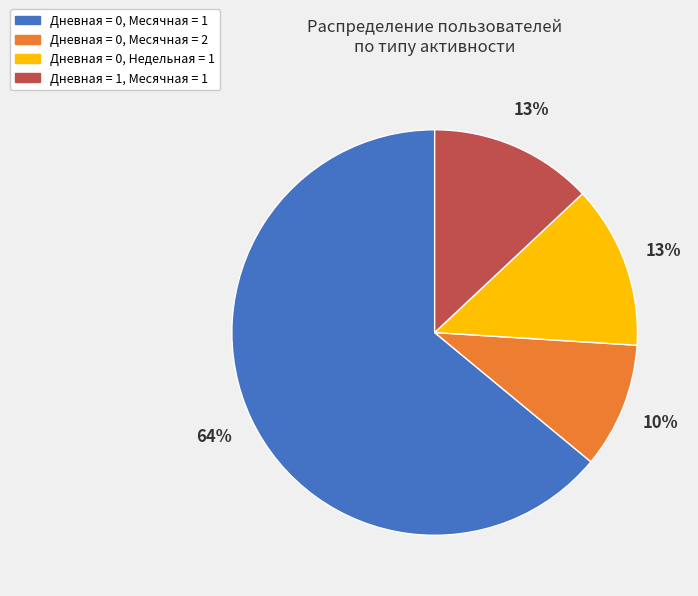

To the nearest percent, what is the average slice percentage?

25%